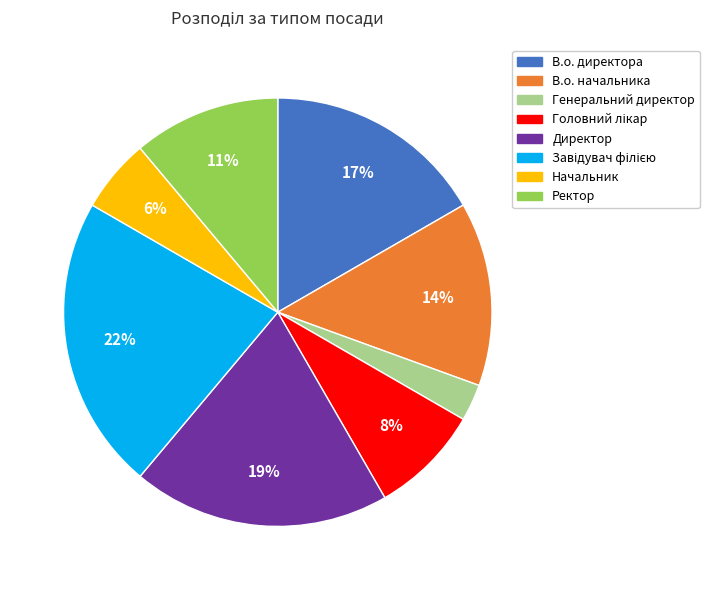

To the nearest percent, what portion does Ректор represent?

11%